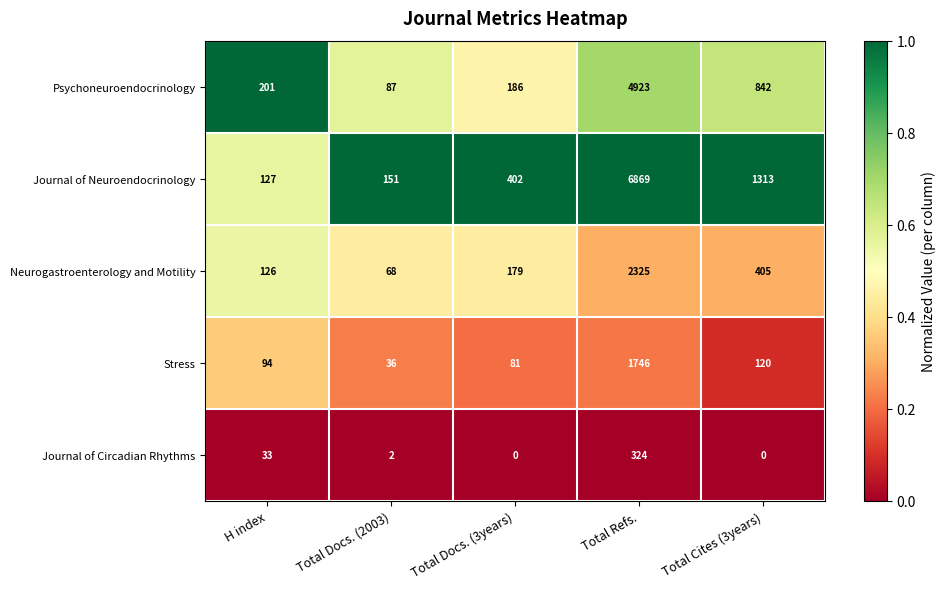

Reading right to left, extract all data points from this chart.

Psychoneuroendocrinology: Total Cites (3years)=842	Total Refs.=4923	Total Docs. (3years)=186	Total Docs. (2003)=87	H index=201
Journal of Neuroendocrinology: Total Cites (3years)=1313	Total Refs.=6869	Total Docs. (3years)=402	Total Docs. (2003)=151	H index=127
Neurogastroenterology and Motility: Total Cites (3years)=405	Total Refs.=2325	Total Docs. (3years)=179	Total Docs. (2003)=68	H index=126
Stress: Total Cites (3years)=120	Total Refs.=1746	Total Docs. (3years)=81	Total Docs. (2003)=36	H index=94
Journal of Circadian Rhythms: Total Cites (3years)=0	Total Refs.=324	Total Docs. (3years)=0	Total Docs. (2003)=2	H index=33